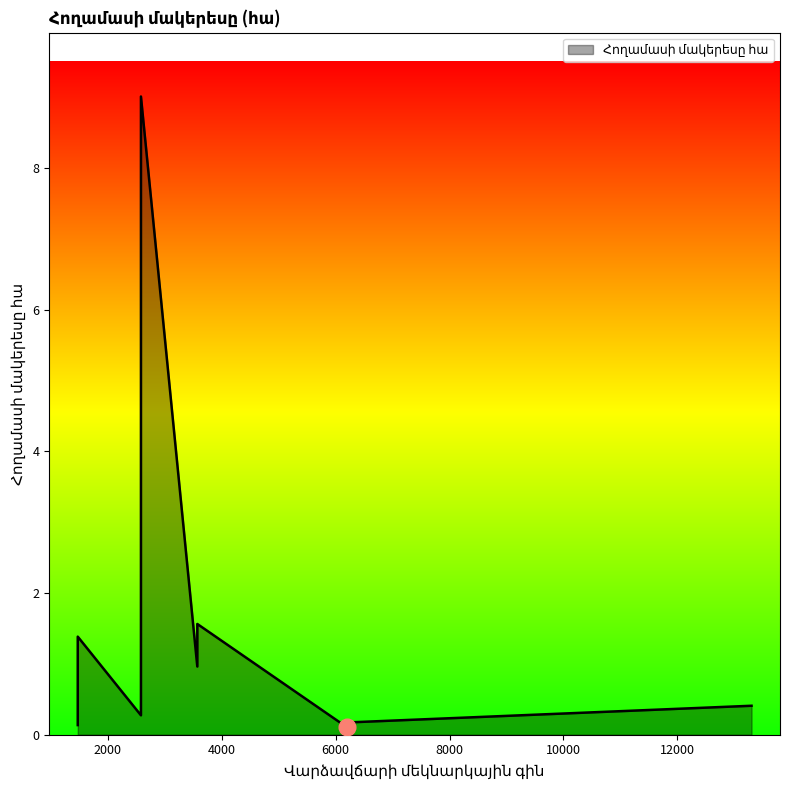

Read the value at 316.

1.0